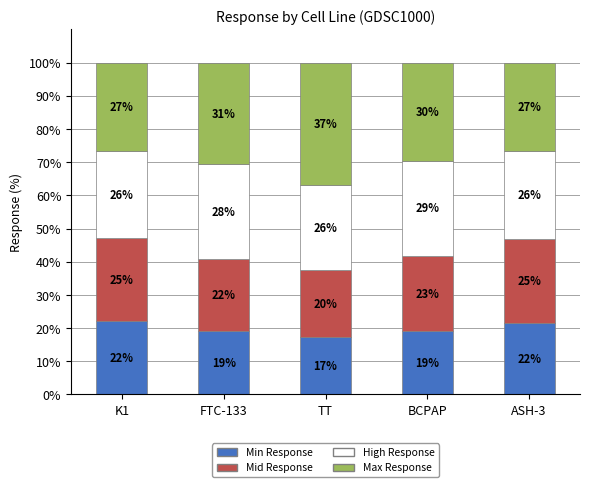

Where is High Response nearest to the value 27?

ASH-3